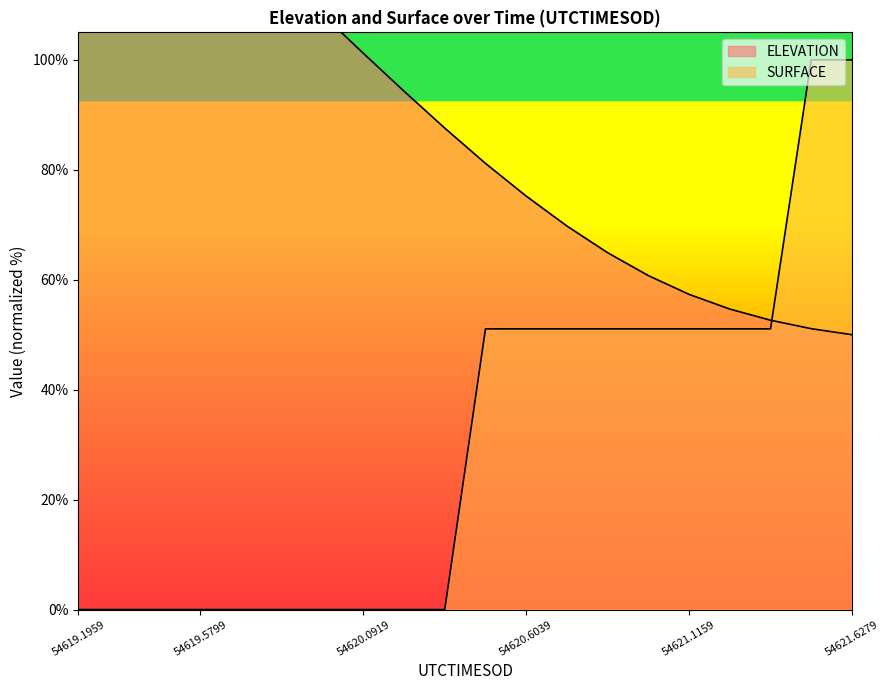

Reading right to left, list all the values displayed in this chart.

ELEVATION: 50.0	51.1	52.6	54.7	57.3	60.8	64.9	69.8	75.2	81.2	87.6	94.3	101.2	108.2	115.3	122.5	129.6	136.6	143.4	150.0
SURFACE: 100.0	100.0	51.1	51.1	51.1	51.1	51.1	51.1	51.1	51.1	0.0	0.0	0.0	0.0	0.0	0.0	0.0	0.0	0.0	0.0